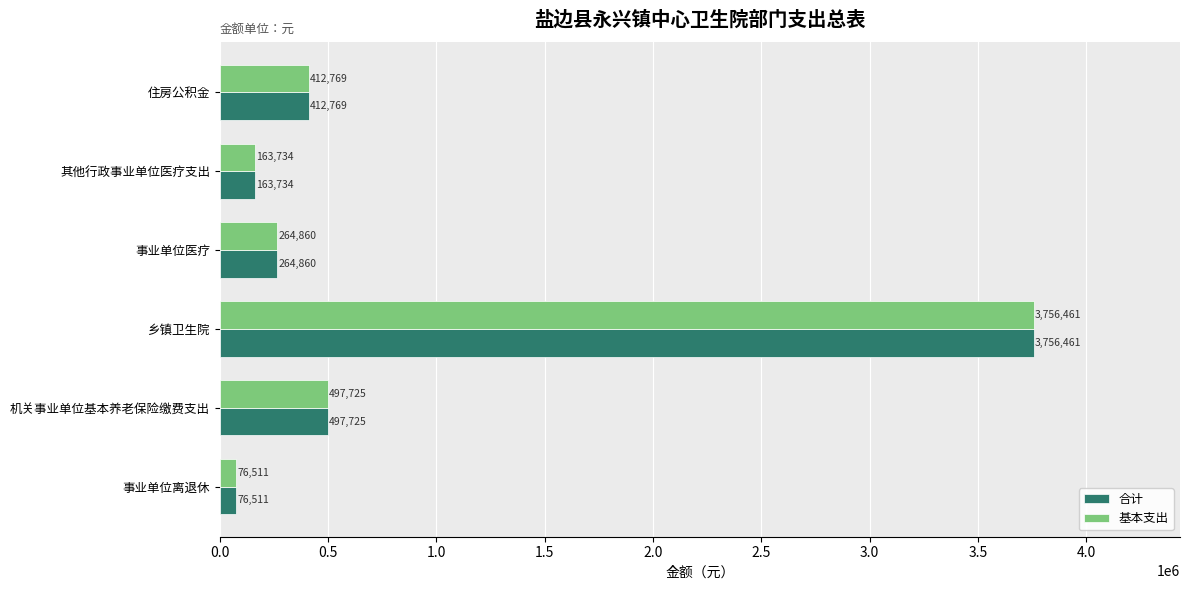

Is it true that 基本支出 equals 412769.3 at 住房公积金?

True